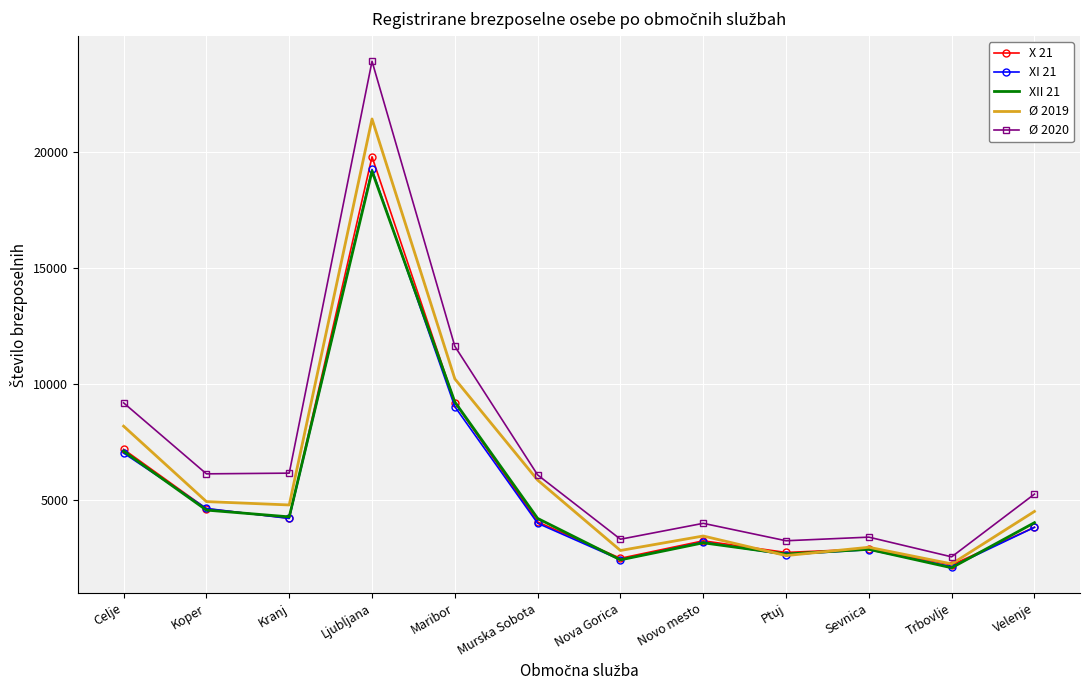

Where is XII 21 nearest to the value 10633?

Maribor